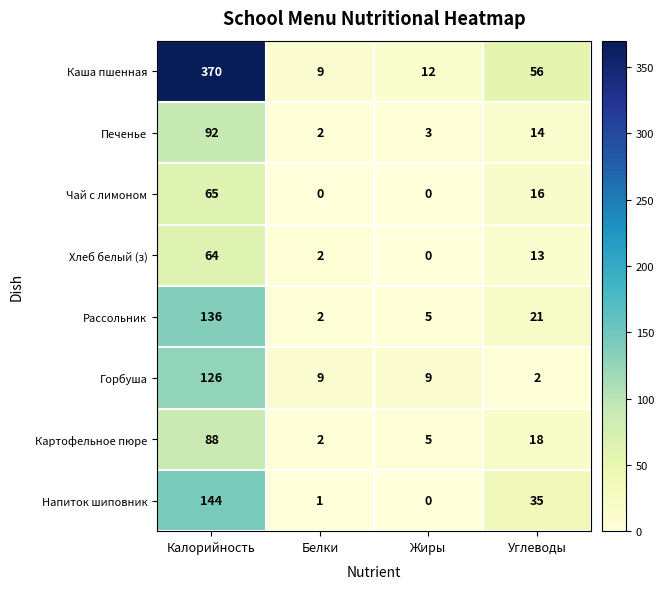

What is the difference between the second highest and minimum values in the Каша пшенная series?

47